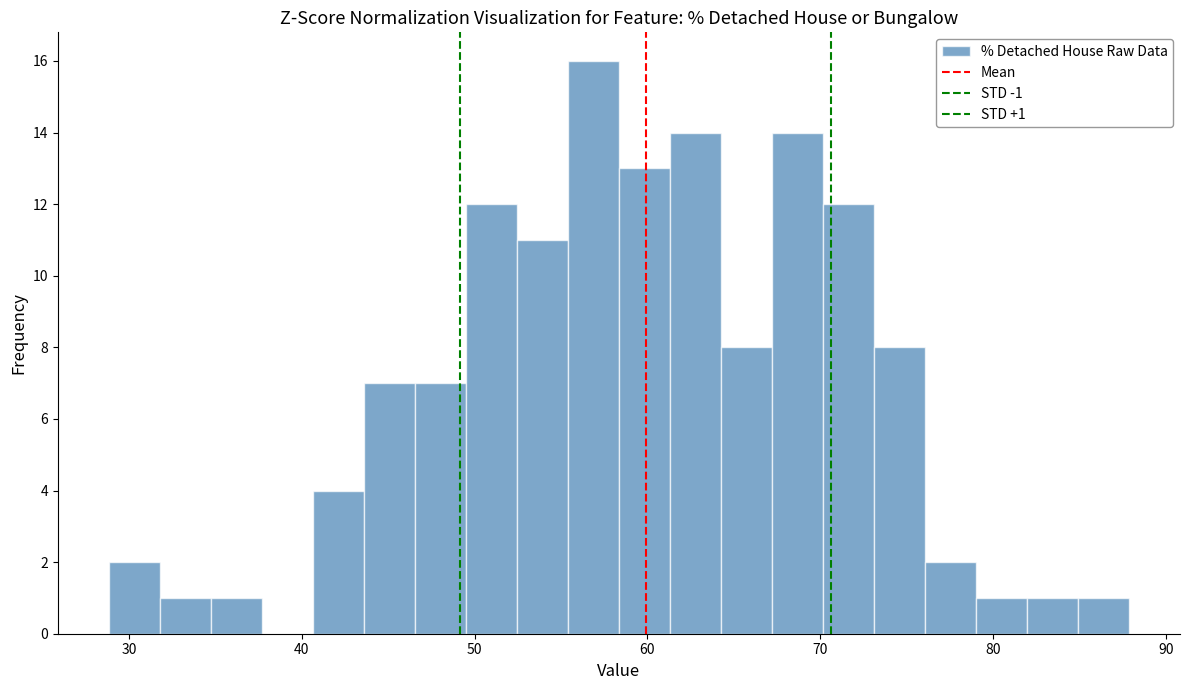

Read against the x-axis, roughly where is the centre of the tallest bar?

57